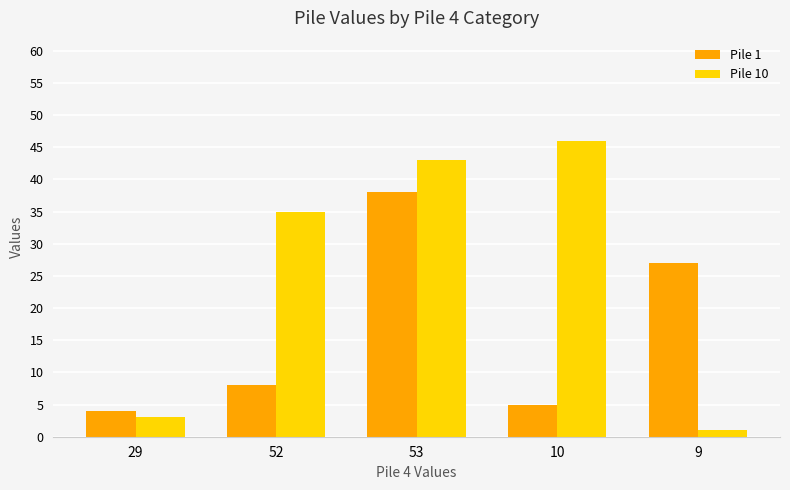

How many data points in Pile 10 are less than 35?

2